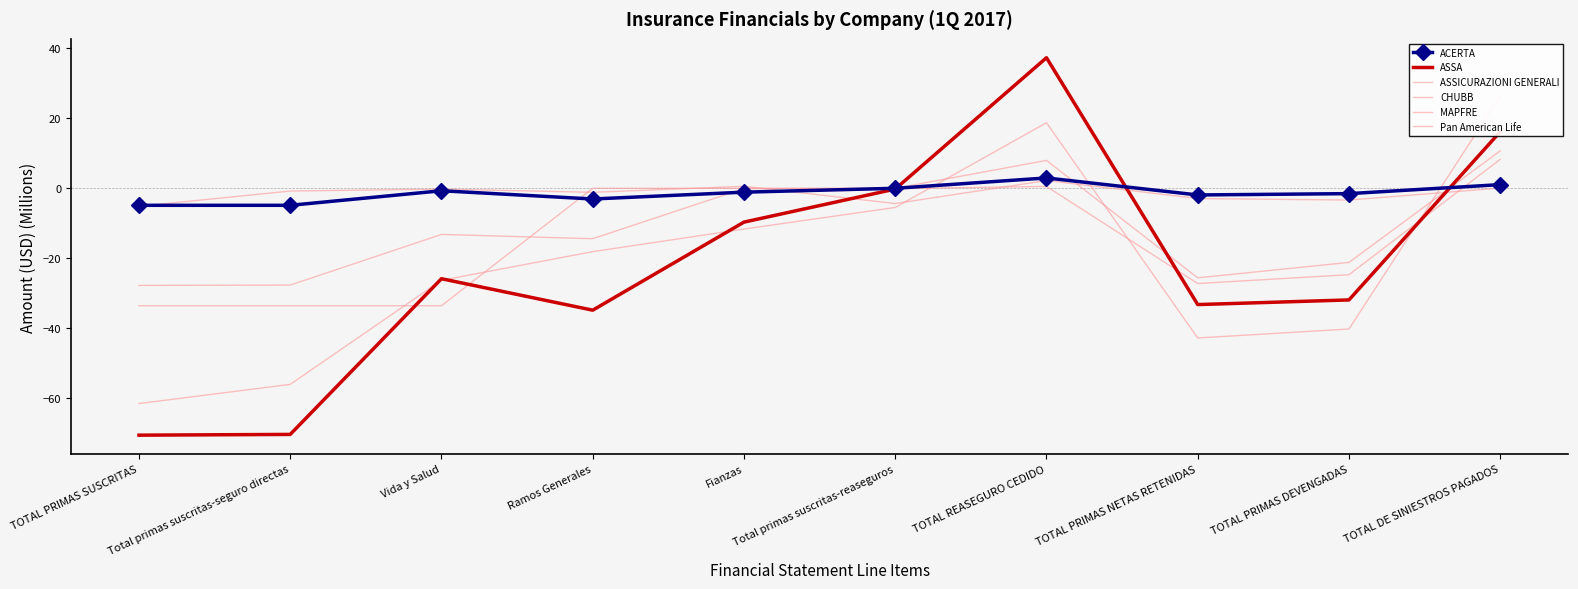

What is the total value across all series at Fianzas?

-21.9